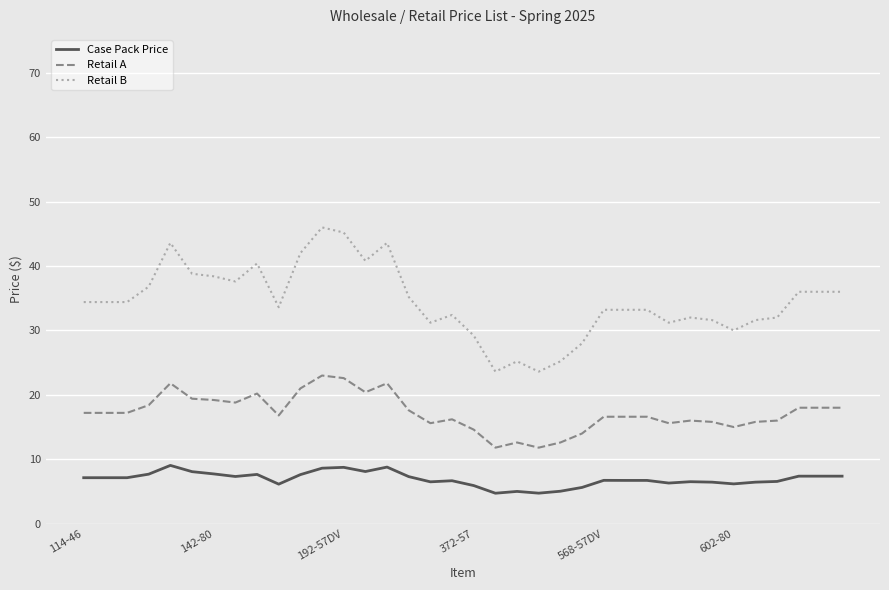

What is the difference between the second highest and second lowest values in the Retail A series?

10.8